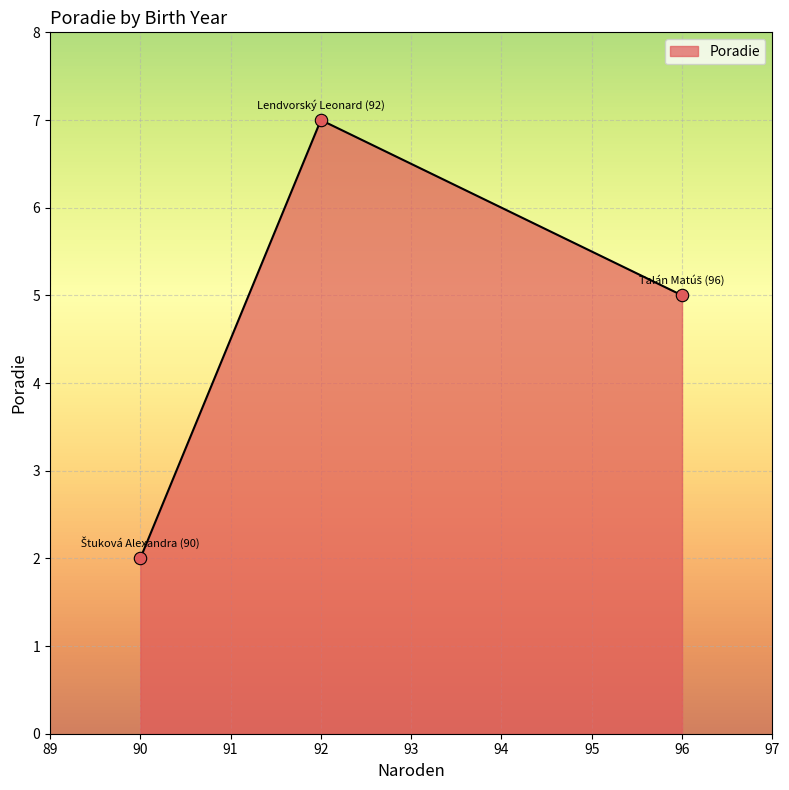

Approximately how many times larger is the value at 92 compared to 96?

1.4